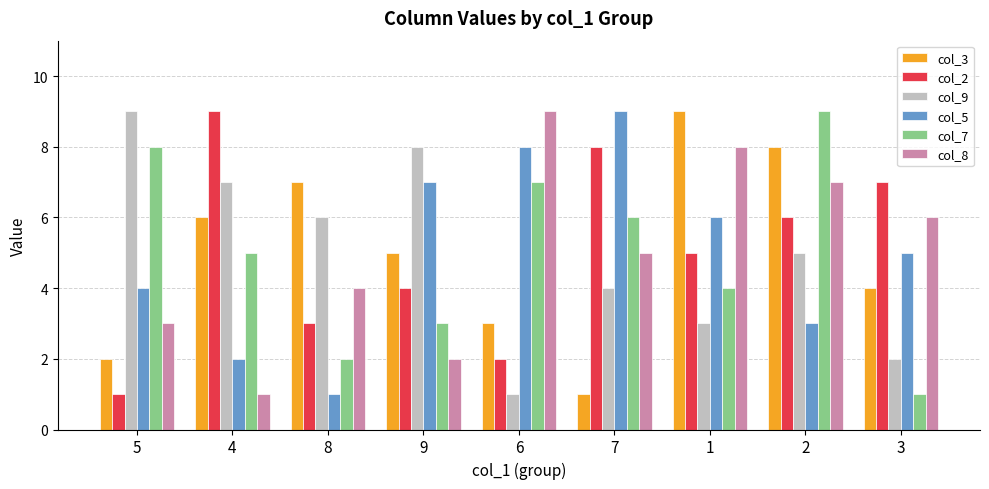

How many categories are shown in the chart?

9